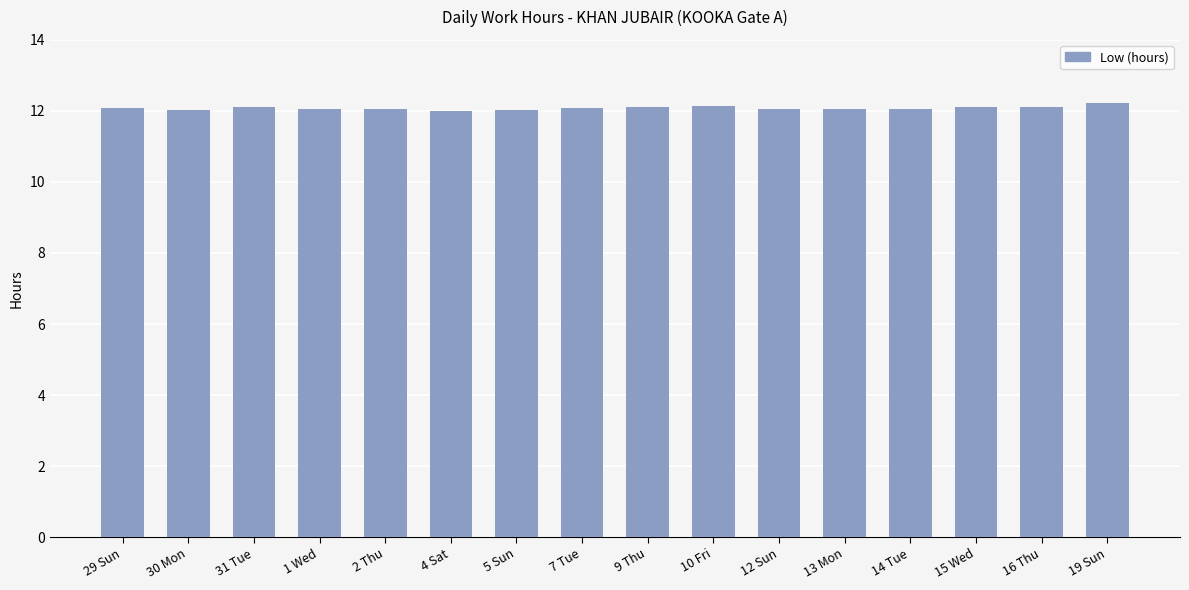

Are the bars grouped side by side (vs. stacked)?

No